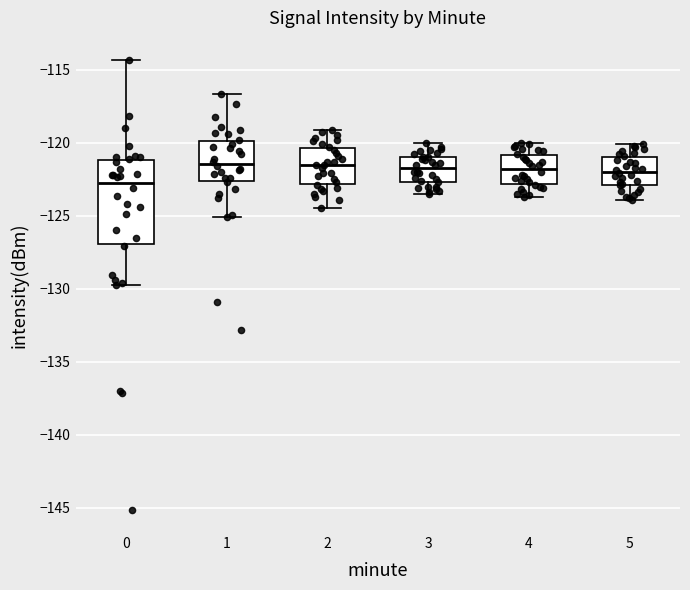

Reading left to right, read every box against the y-axis: the position of its median line, the range the box covers, and the ends of its whiskers. The values are not printed on the chart, so give them approximately, as read against the axis.

0: median -122.5, box -127.0 to -121.0, whiskers -129.5 to -114.5
1: median -121.5, box -122.5 to -120.0, whiskers -125.0 to -116.5
2: median -121.5, box -123.0 to -120.5, whiskers -124.5 to -119.0
3: median -121.5, box -122.5 to -121.0, whiskers -123.5 to -120.0
4: median -122.0, box -123.0 to -121.0, whiskers -123.5 to -120.0
5: median -122.0, box -123.0 to -121.0, whiskers -124.0 to -120.0